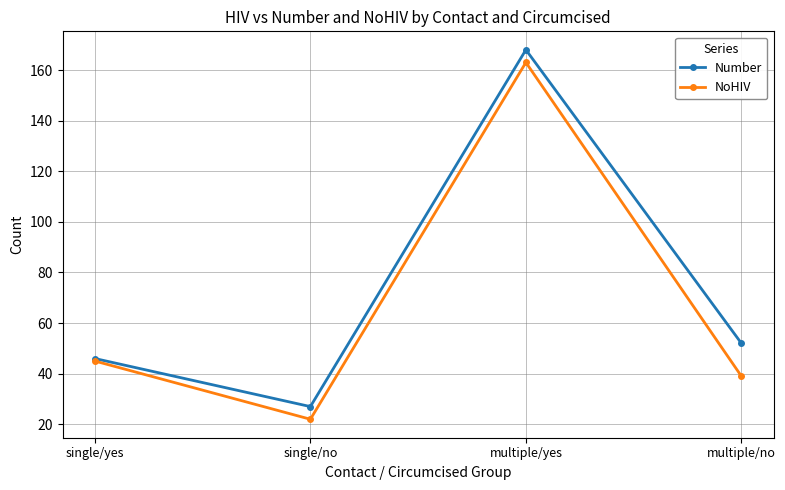

Reading left to right, transcribe all the data shown in this chart.

Number: 46	27	168	52
NoHIV: 45	22	163	39